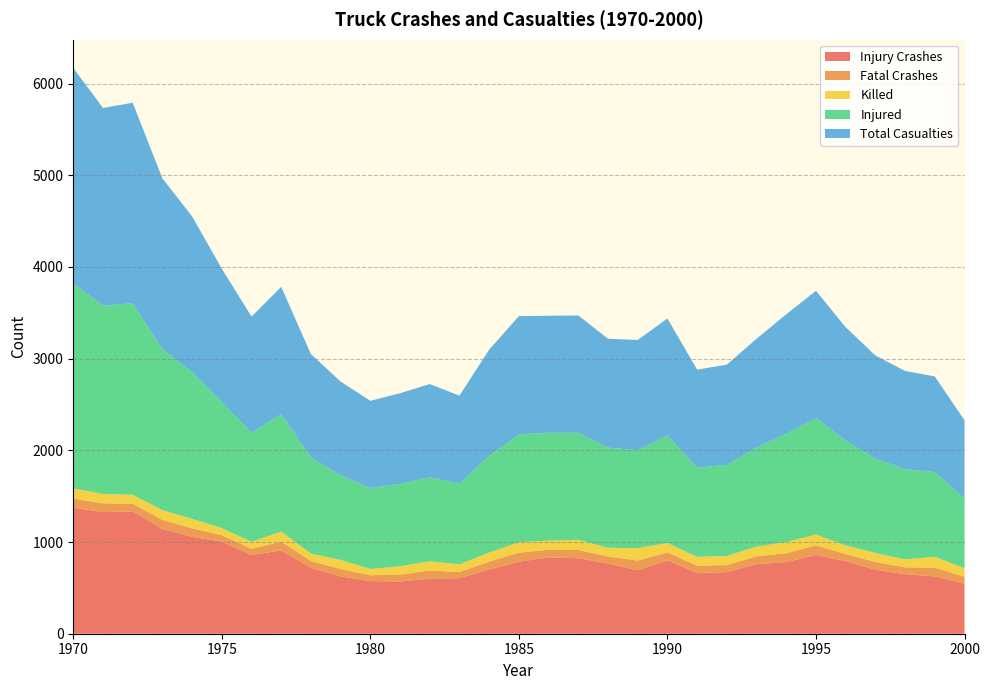

Reading right to left, list all the values displayed in this chart.

Injury Crashes: 2000=545	1999=625	1998=649	1997=698	1996=792	1995=859	1994=782	1993=758	1992=672	1991=661	1990=801	1989=692	1988=767	1987=823	1986=833	1985=785	1984=701	1983=606	1982=602	1981=569	1980=575	1979=625	1978=720	1977=910	1976=857	1975=1005	1974=1056	1973=1143	1972=1335	1971=1326	1970=1375
Fatal Crashes: 2000=75	1999=97	1998=75	1997=85	1996=77	1995=105	1994=96	1993=87	1992=77	1991=81	1990=85	1989=106	1988=76	1987=90	1986=83	1985=99	1984=85	1983=67	1982=87	1981=76	1980=63	1979=81	1978=73	1977=95	1976=70	1975=70	1974=94	1973=99	1972=84	1971=96	1970=99
Killed: 2000=94	1999=117	1998=87	1997=98	1996=94	1995=118	1994=121	1993=106	1992=99	1991=97	1990=103	1989=136	1988=94	1987=111	1986=99	1985=114	1984=99	1983=84	1982=101	1981=91	1980=68	1979=99	1978=81	1977=109	1976=76	1975=77	1974=102	1973=106	1972=97	1971=102	1970=111
Injured: 2000=760	1999=925	1998=984	1997=1028	1996=1143	1995=1270	1994=1182	1993=1080	1992=994	1991=972	1990=1173	1989=1067	1988=1093	1987=1168	1986=1177	1985=1176	1984=1057	1983=878	1982=916	1981=898	1980=883	1979=923	1978=1047	1977=1280	1976=1190	1975=1376	1974=1599	1973=1756	1972=2089	1971=2054	1970=2237
Total Casualties: 2000=854	1999=1042	1998=1071	1997=1126	1996=1237	1995=1388	1994=1303	1993=1186	1992=1093	1991=1069	1990=1276	1989=1203	1988=1187	1987=1279	1986=1276	1985=1290	1984=1156	1983=962	1982=1017	1981=989	1980=951	1979=1022	1978=1128	1977=1389	1976=1266	1975=1453	1974=1701	1973=1862	1972=2186	1971=2156	1970=2348